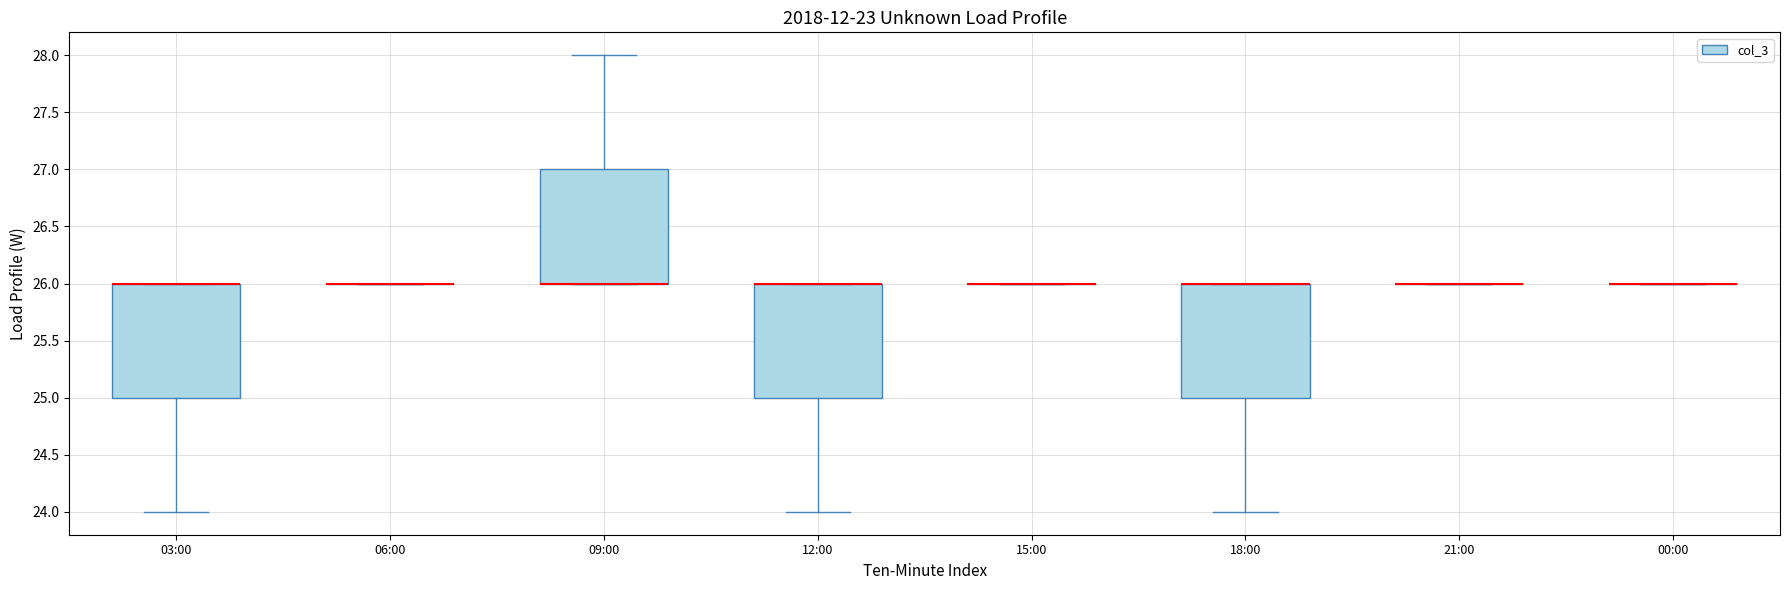

Reading left to right, read every box against the y-axis: the position of its median line, the range the box covers, and the ends of its whiskers. The values are not printed on the chart, so give them approximately, as read against the axis.

03:00: median 26 (drawn on the box's upper edge), box 25 to 26, whiskers 24 to 26
06:00: box collapsed to a line at 26, whiskers 26 to 26
09:00: median 26 (drawn on the box's lower edge), box 26 to 27, whiskers 26 to 28
12:00: median 26 (drawn on the box's upper edge), box 25 to 26, whiskers 24 to 26
15:00: box collapsed to a line at 26, whiskers 26 to 26
18:00: median 26 (drawn on the box's upper edge), box 25 to 26, whiskers 24 to 26
21:00: box collapsed to a line at 26, whiskers 26 to 26
00:00: box collapsed to a line at 26, whiskers 26 to 26